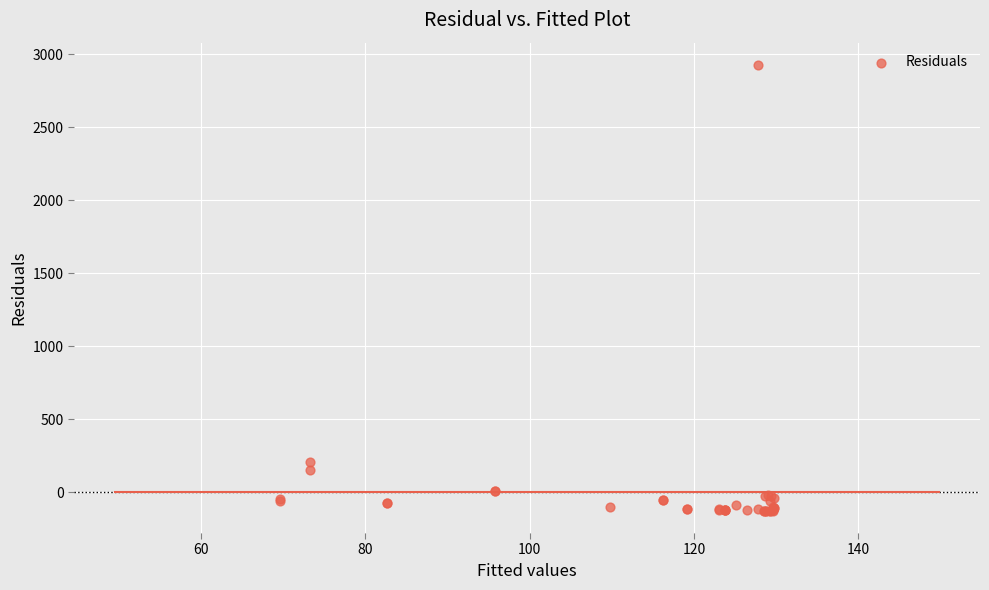

What Y value in the scatter plot is closest to 1398?

206.7